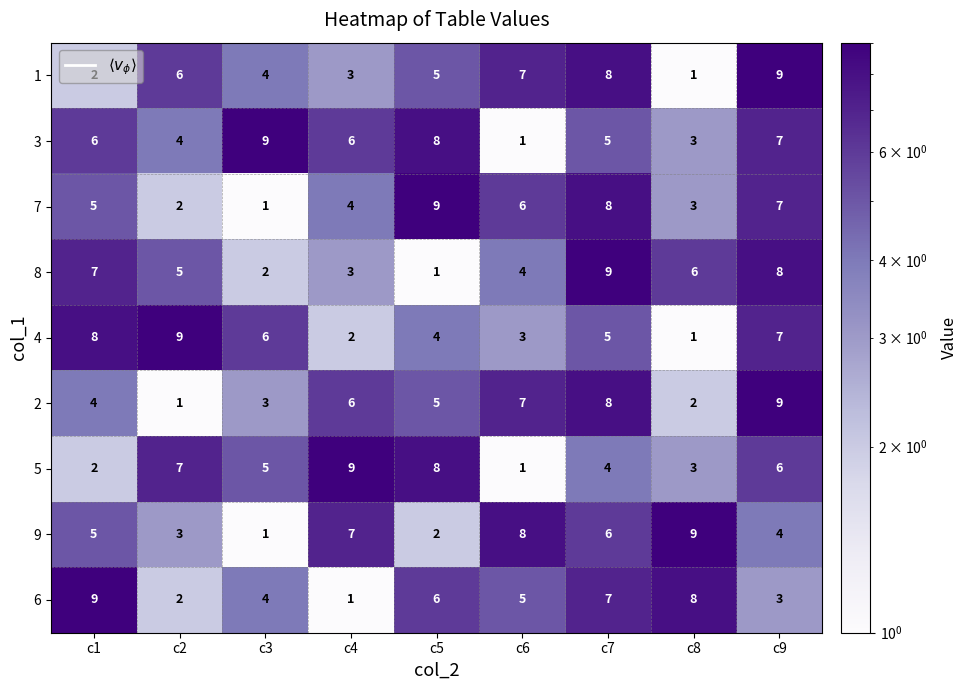

What is the difference between the maximum and minimum values in the 4 series?

8